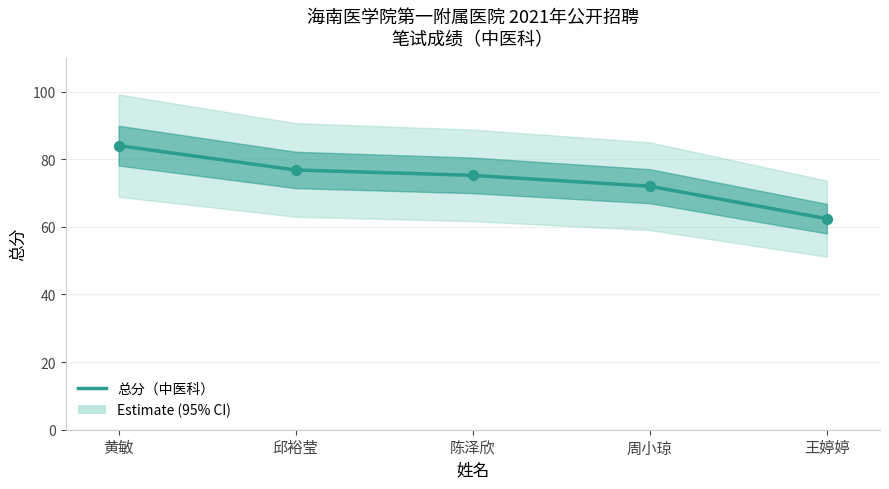

What is the change in value from 邱裕莹 to 陈泽欣?

-1.6